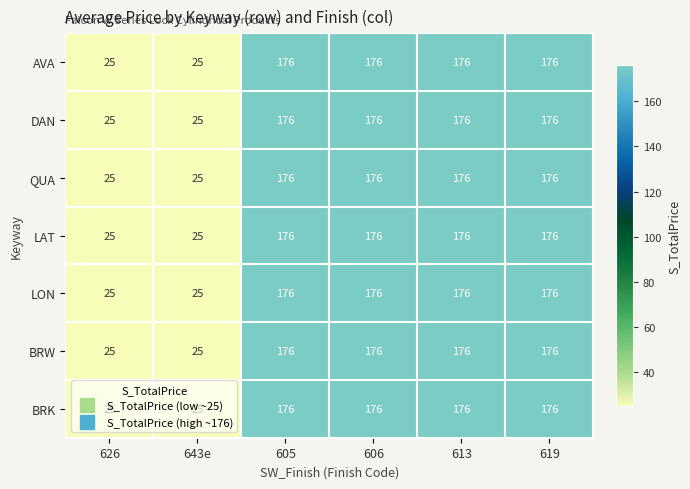

What is the minimum value for QUA?

25